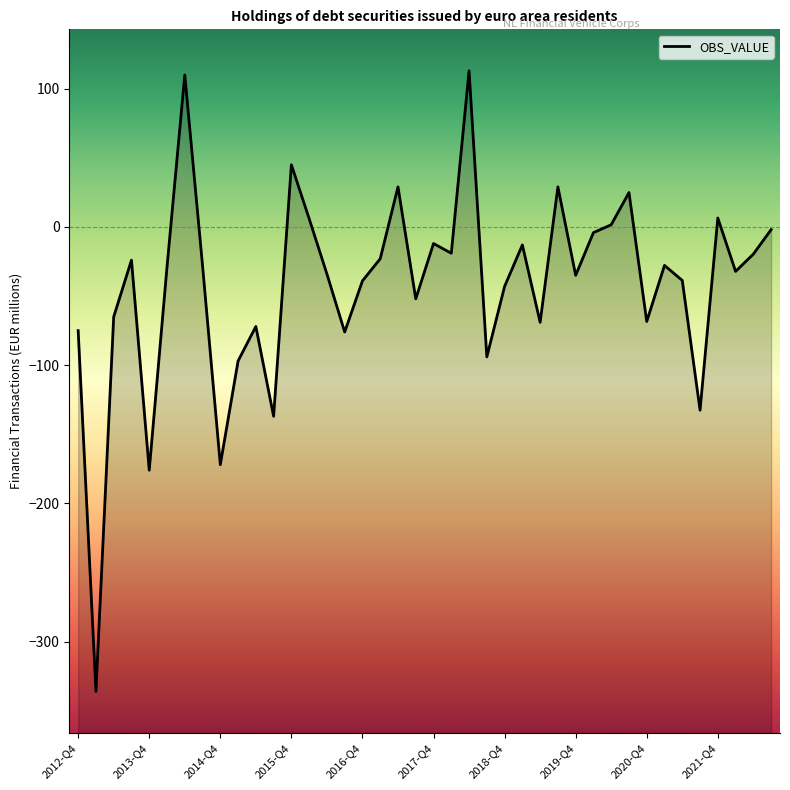

Which has a higher value, 2017-Q4 or 2018-Q1?

2017-Q4